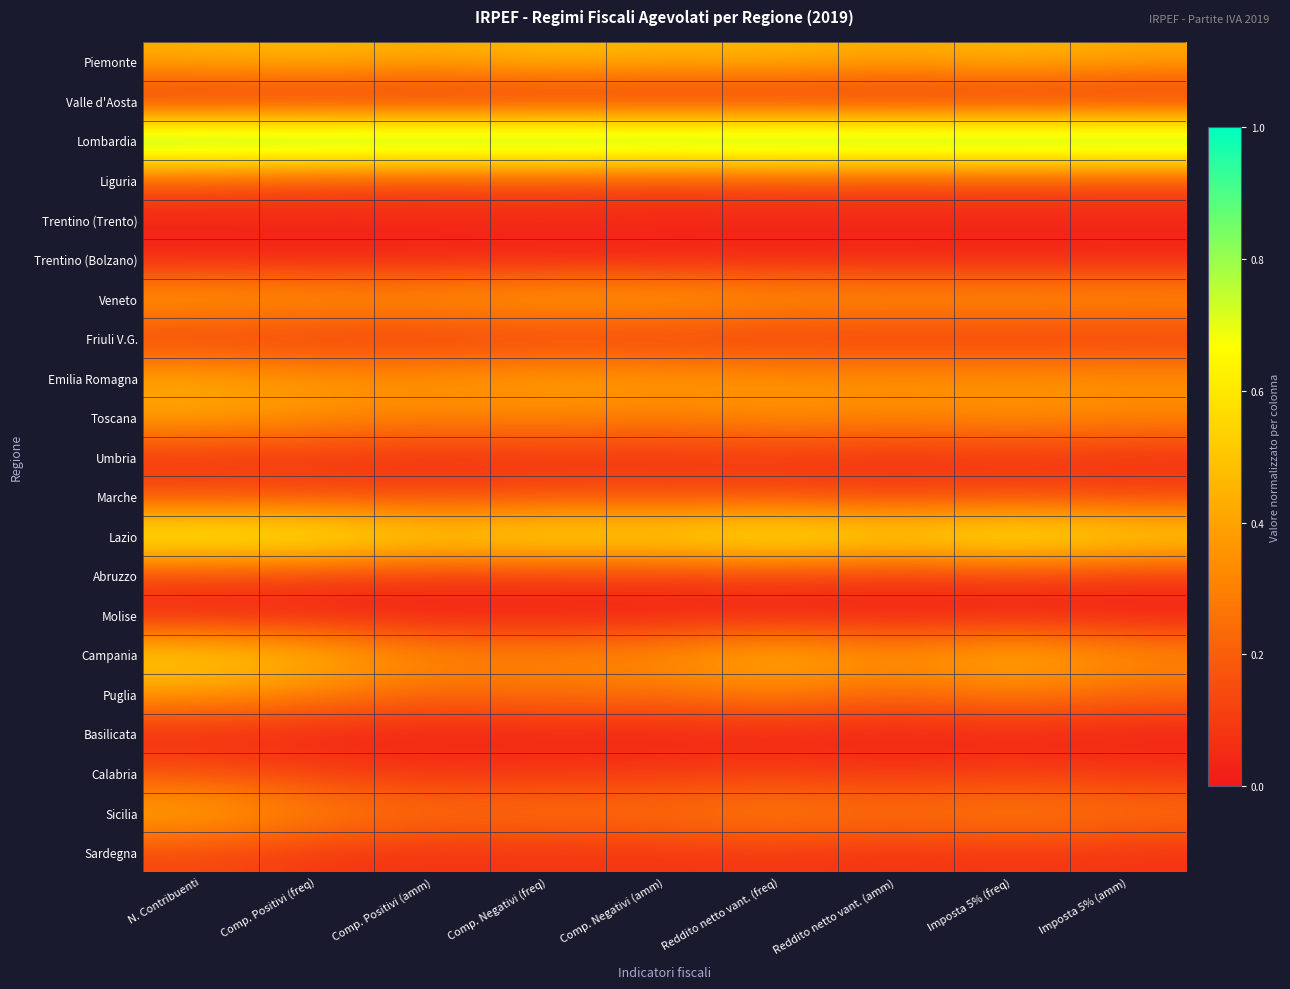

At how many categories does at least one series exceed 0?

9